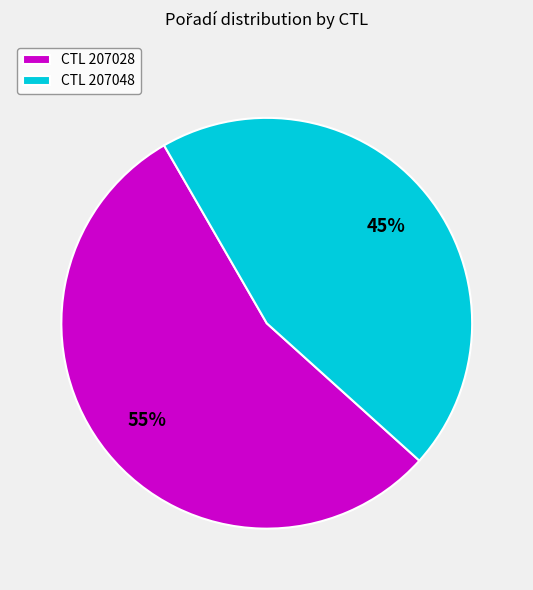

Which category has the smallest portion of the pie?

CTL 207048